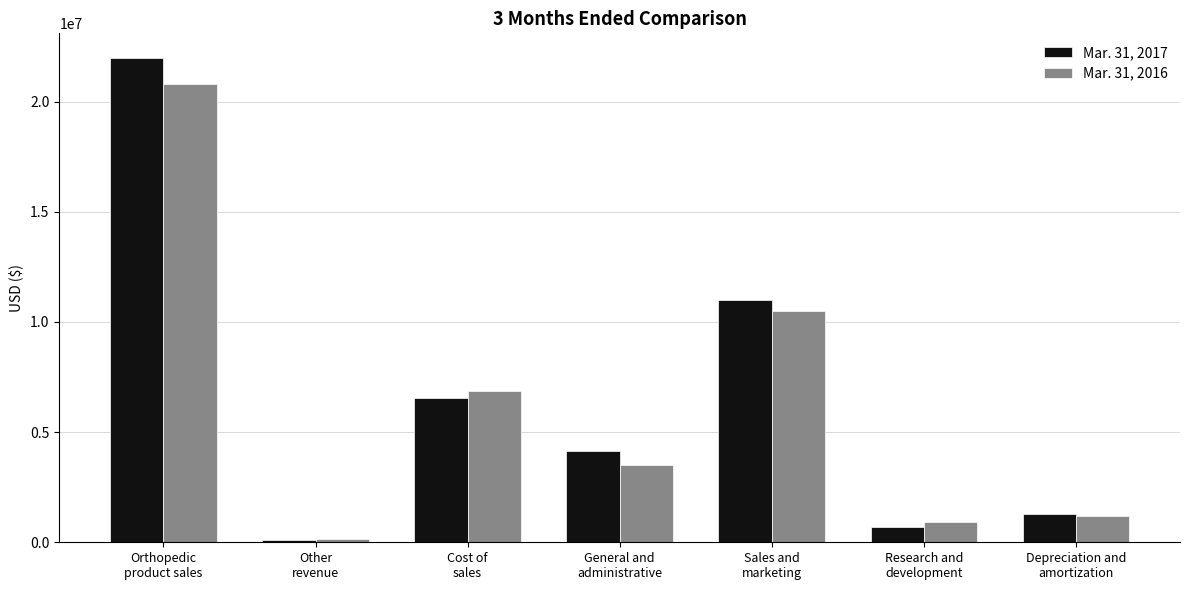

Which series has the largest range (max minus min)?

Mar. 31, 2017